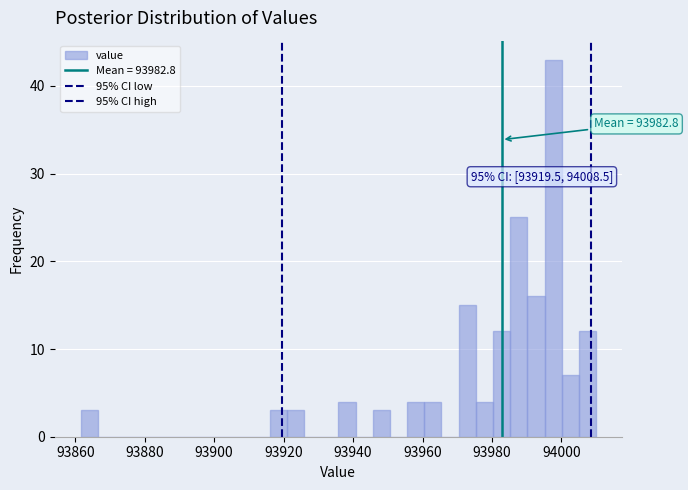

Around what value on the x-axis is the tallest bar? Give the approximate position of its centre, as read against the axis.

93998